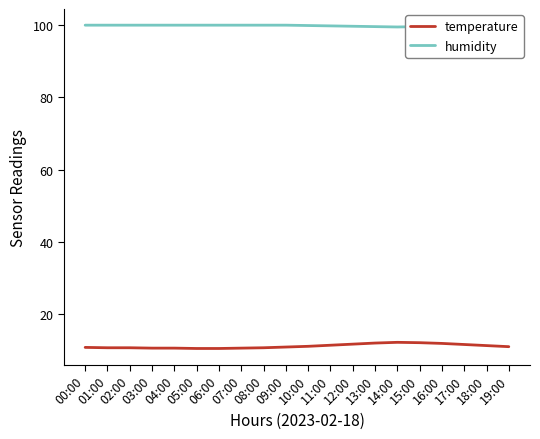

How many values in the temperature series exceed 11?

10